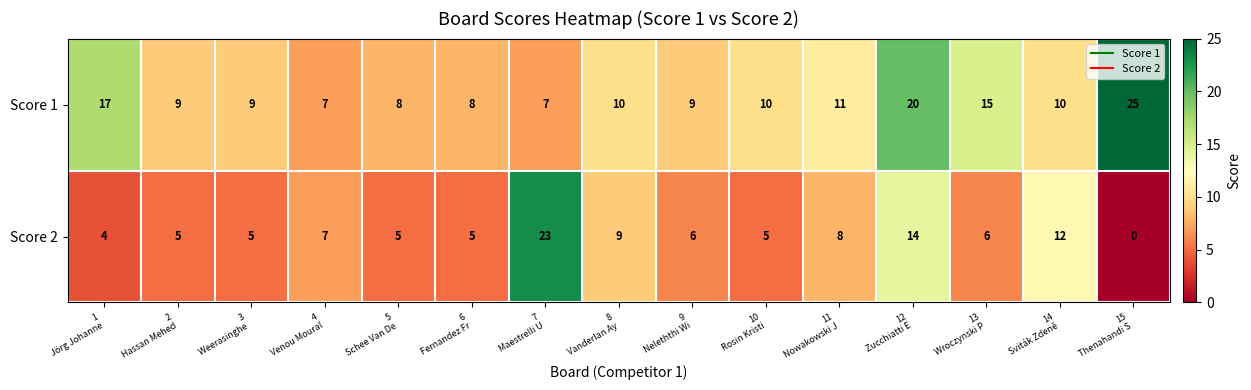

What is the total value across all series at 11
Nowakowski J?

19